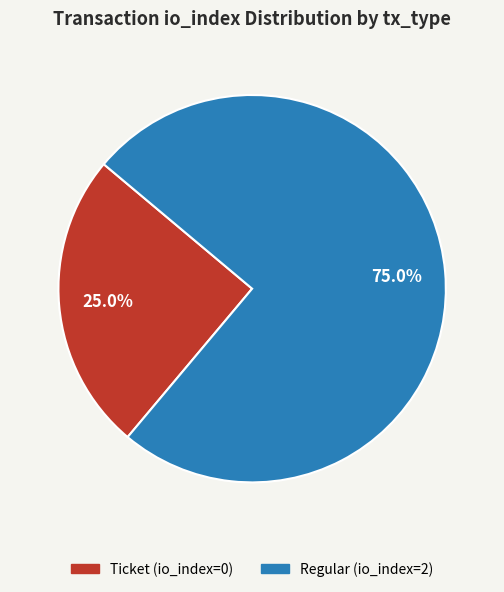

Which category has the biggest portion of the pie?

Regular (io_index=2)